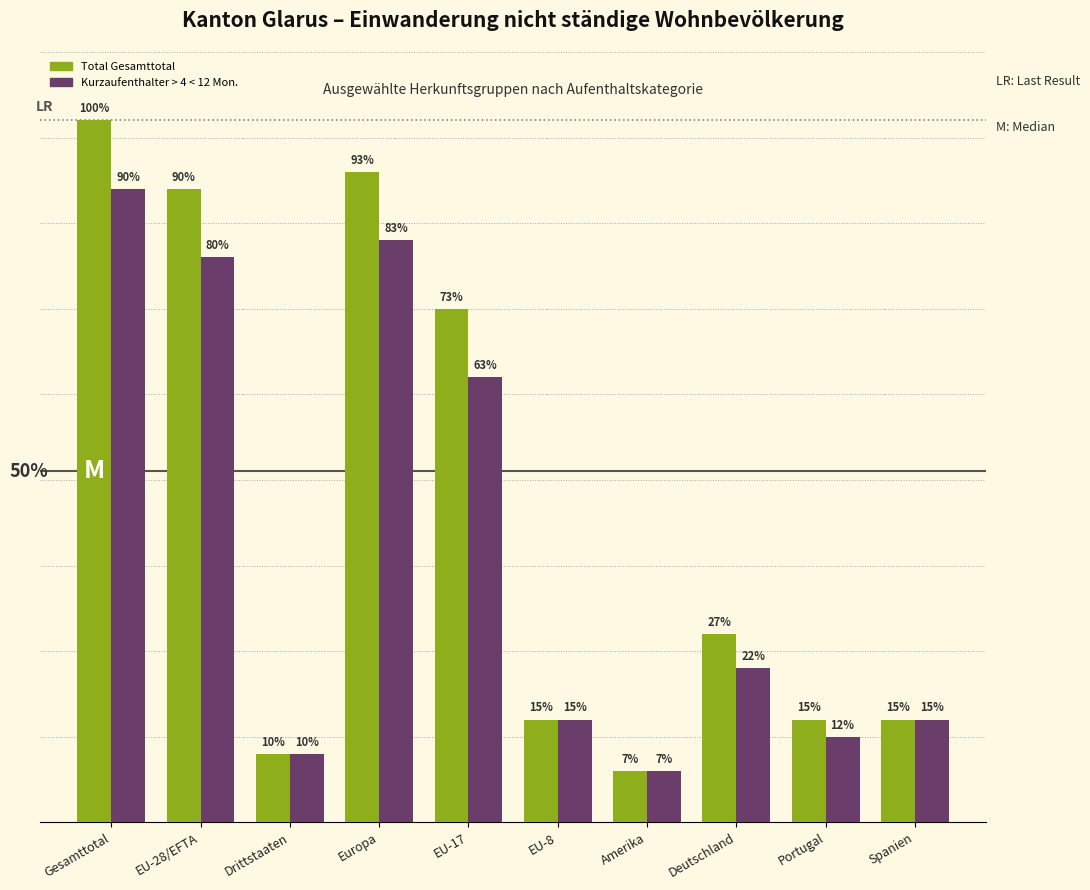

Between Deutschland and EU-8, which is larger?

Deutschland